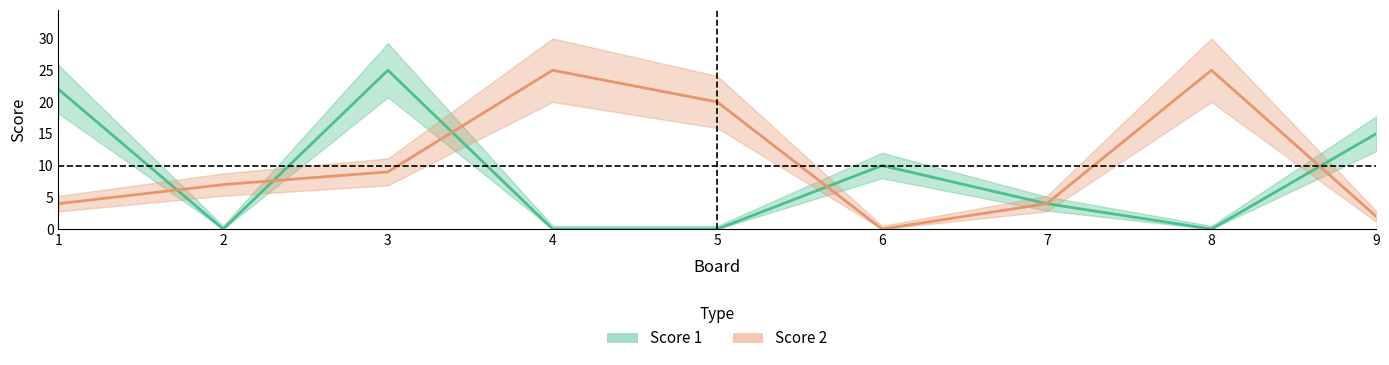

How many lines are shown in the chart?

2